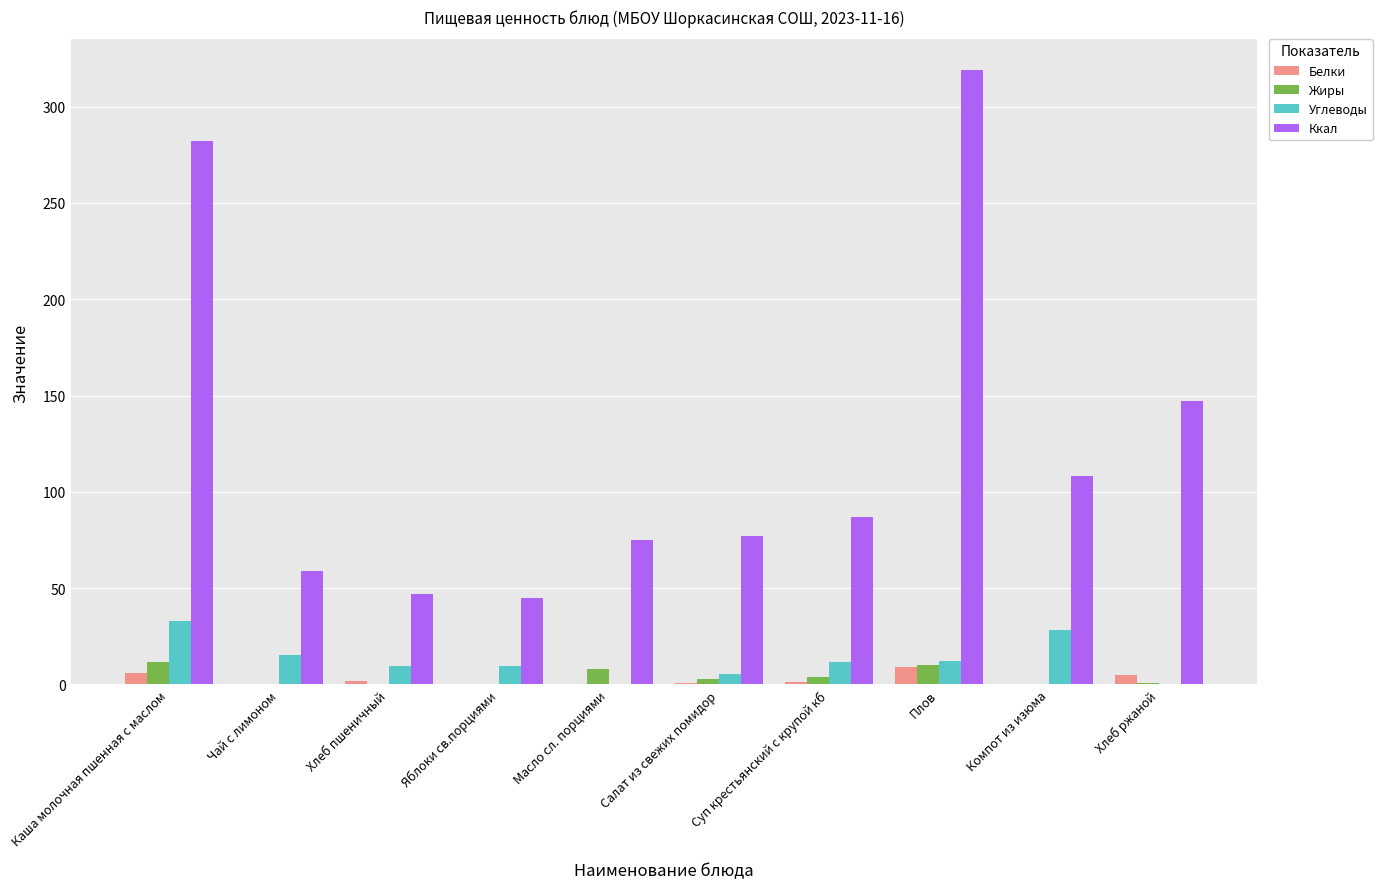

Which series changed the most between Суп крестьянский с крупой кб and Плов?

Ккал